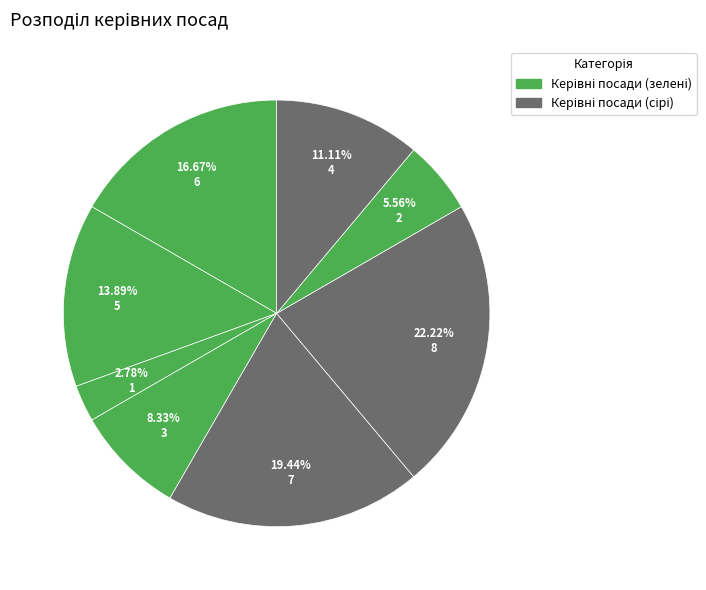

How many segments does this pie chart have?

8